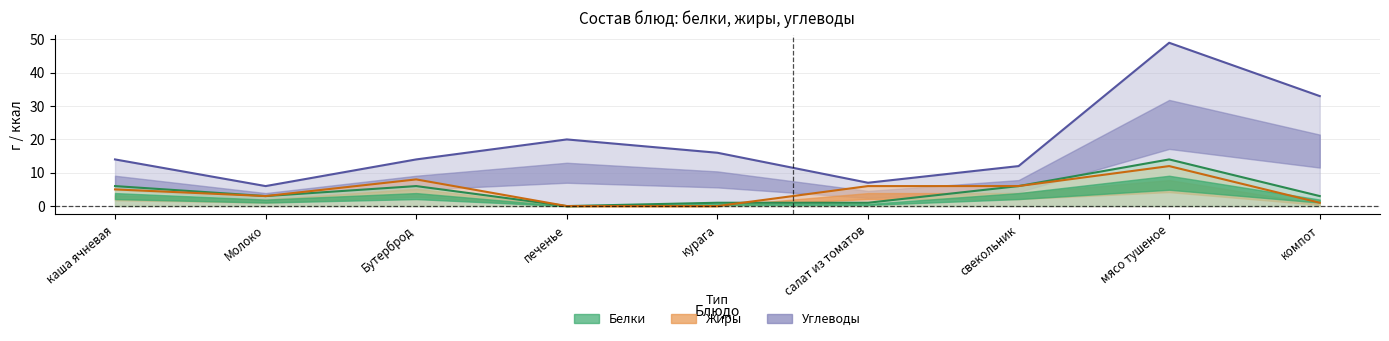

Is it true that Белки equals 6 at свекольник?

True